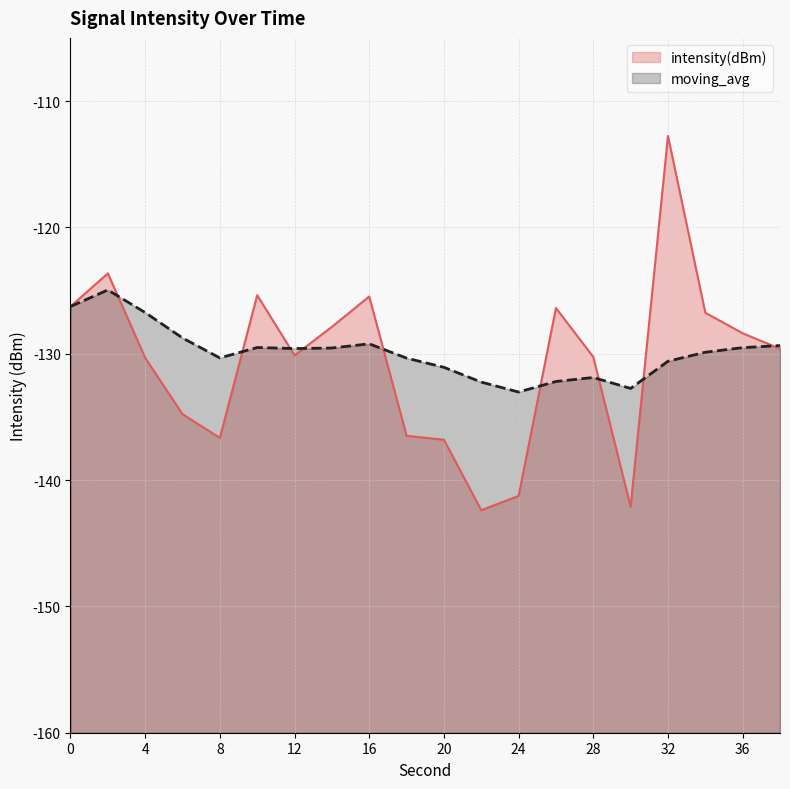

What is the total value across all series at 4?

-257.1